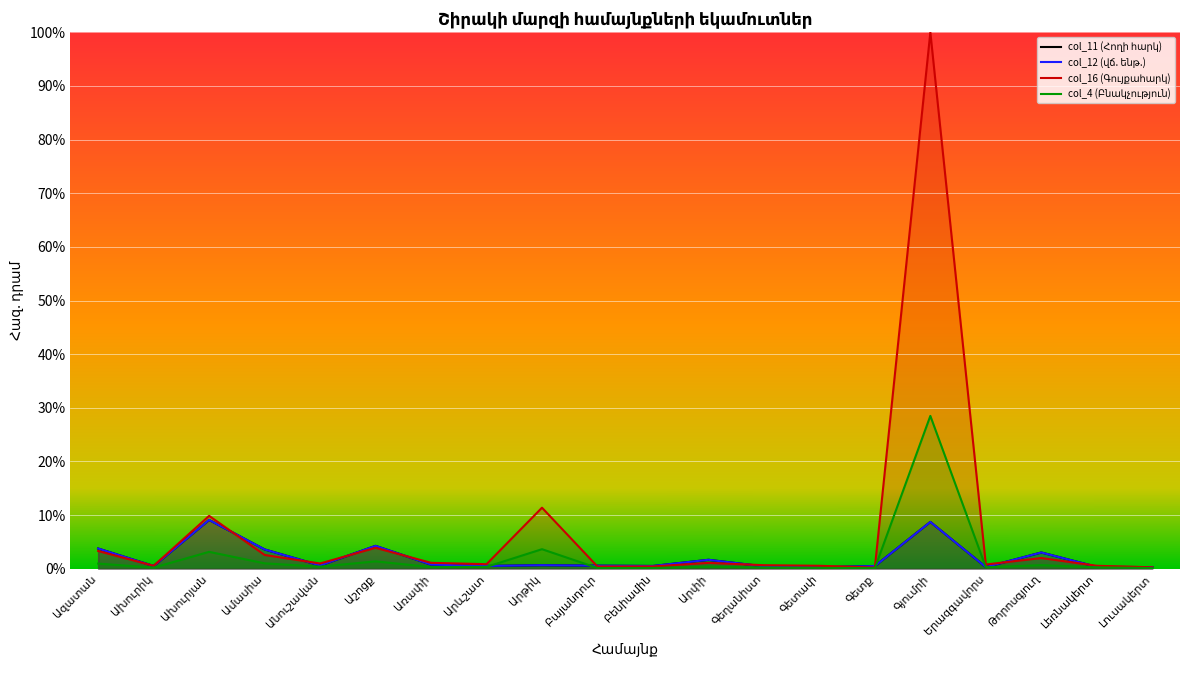

Which label corresponds to the smallest value in the chart?

Գետք